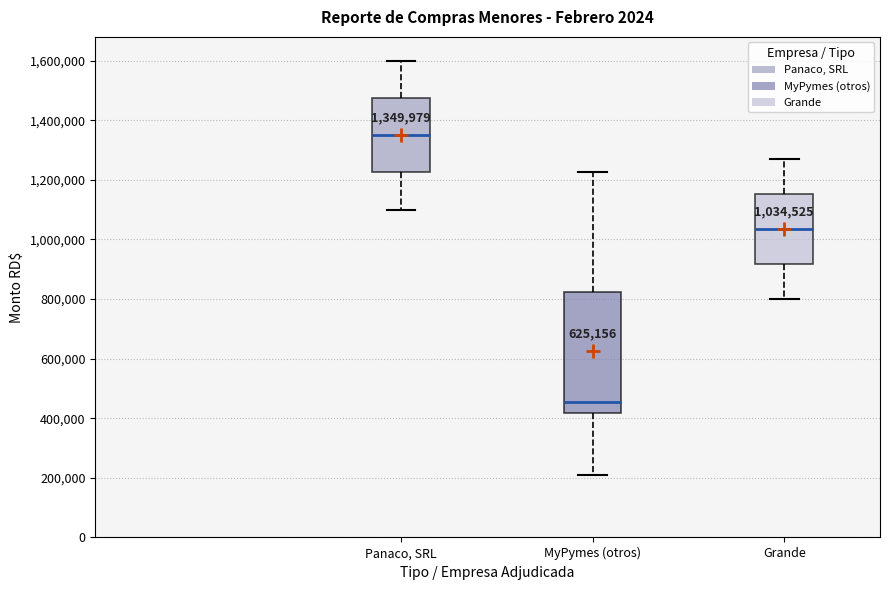

Which box has the highest median line?

Panaco, SRL